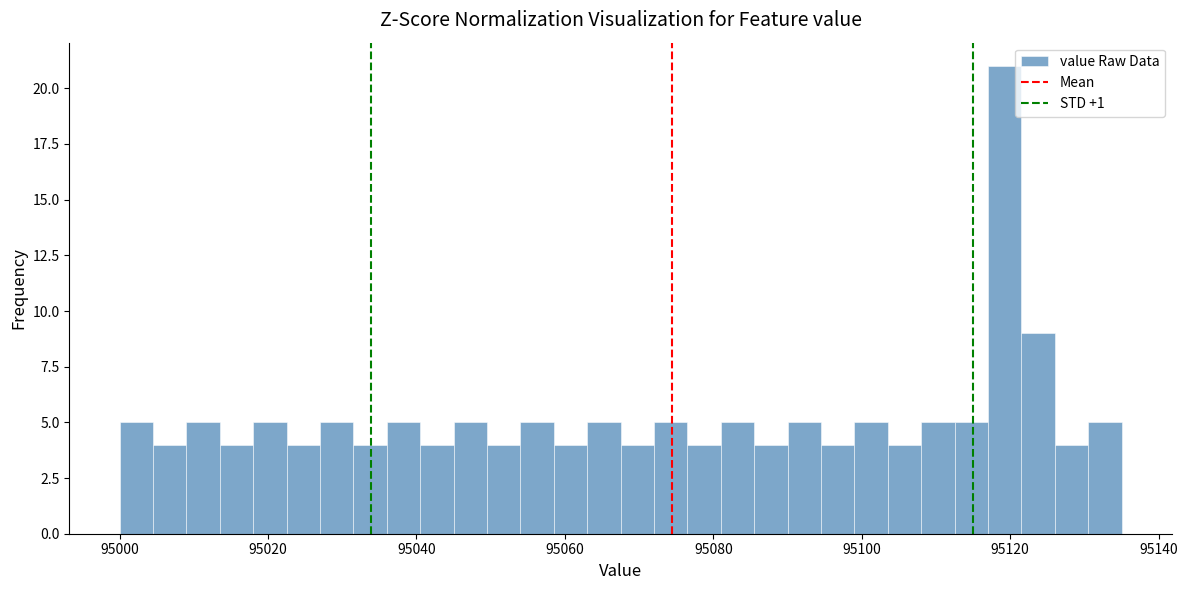

Read against the x-axis, roughly where is the centre of the tallest bar?

95120